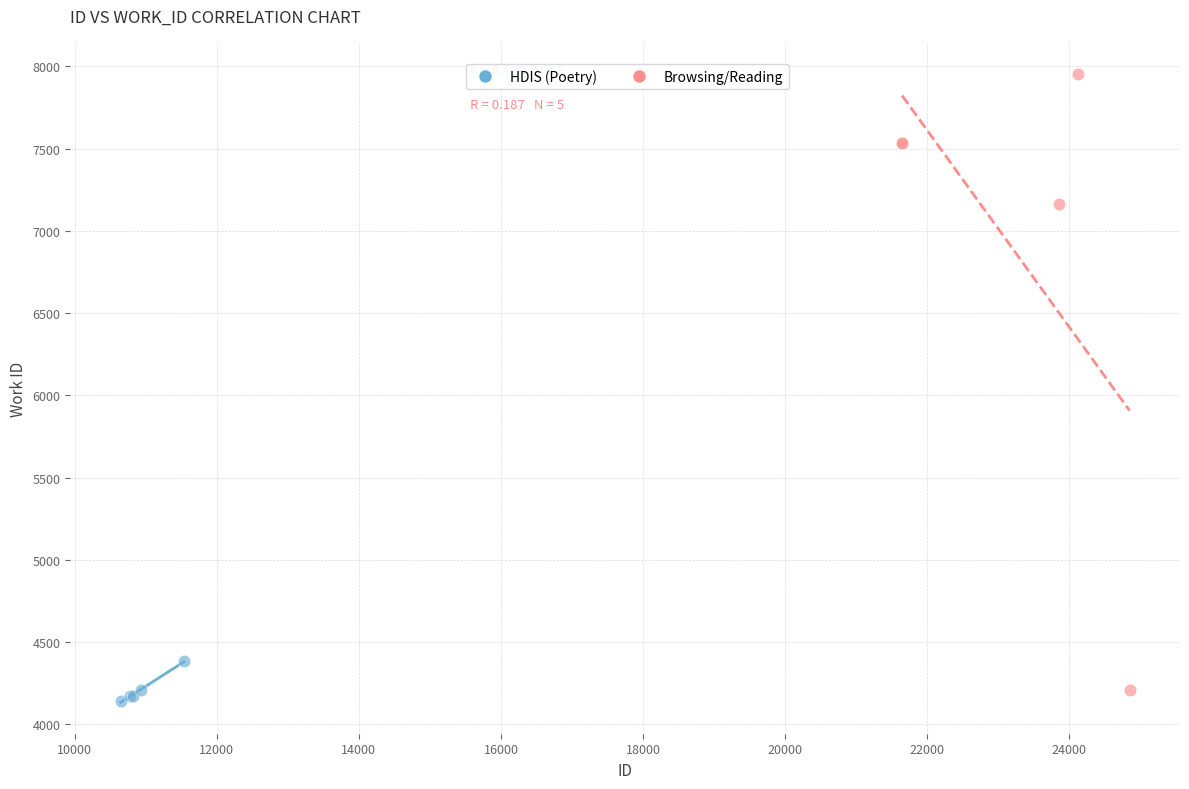

Which series has the widest spread of Y values?

Browsing/Reading